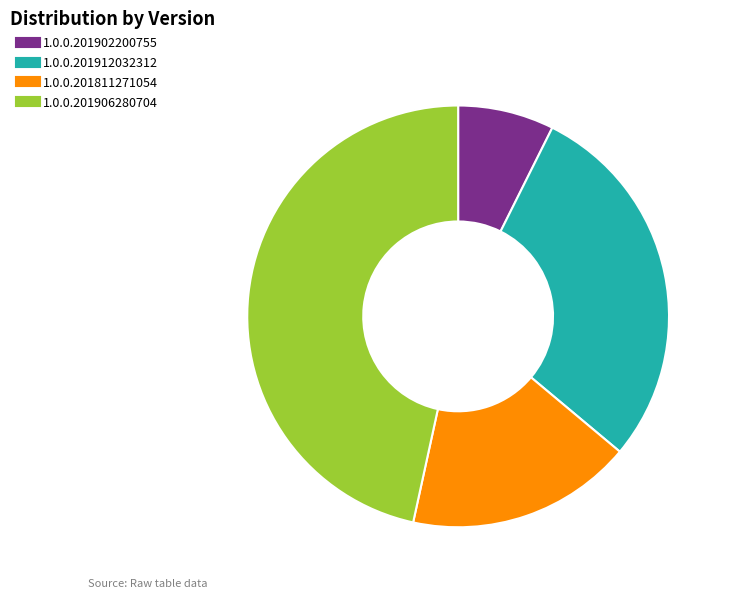

Does any single category account for the majority?

No